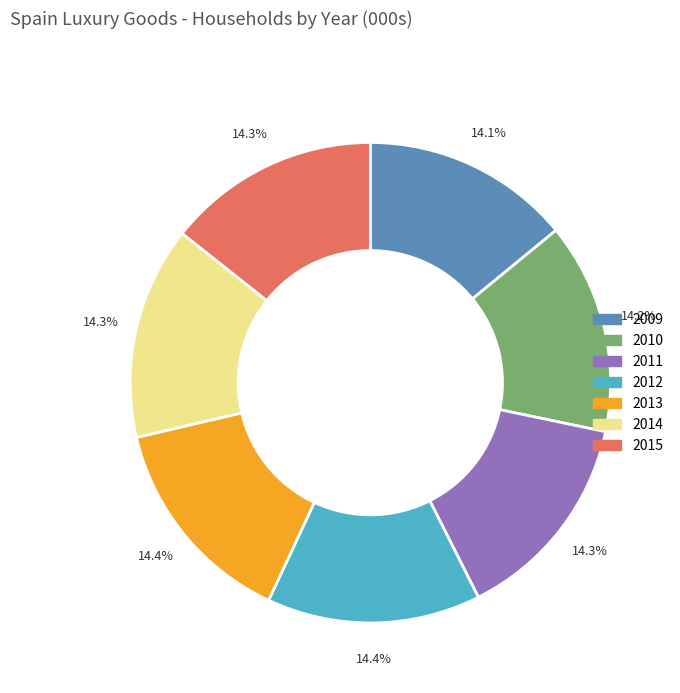

Is there any slice that represents more than half of the pie?

No